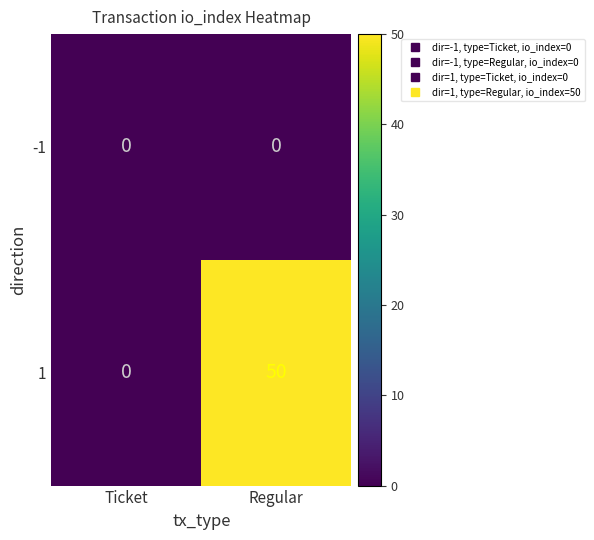

Between Ticket and Regular, which series saw the biggest shift?

1